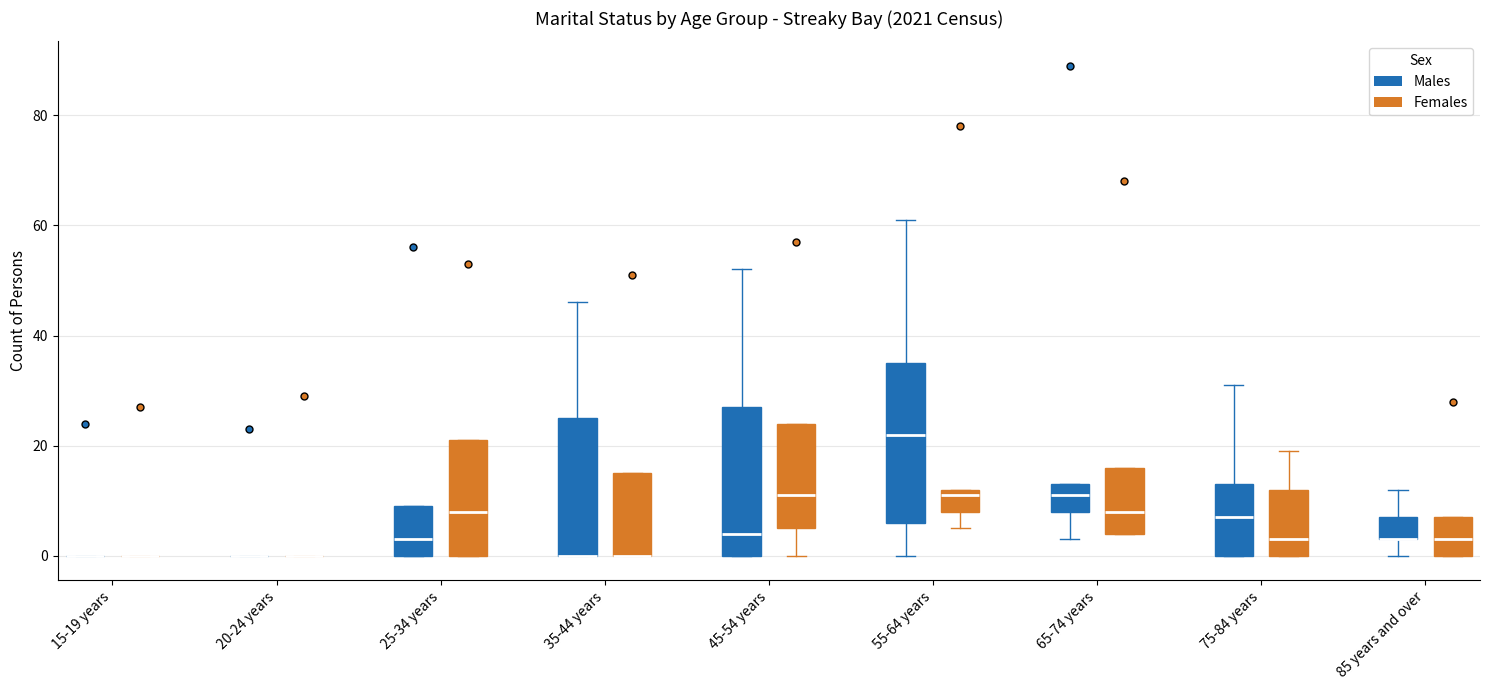

Comparing the boxes themselves (not the whiskers), which one is the tallest?

55-64 years (Males)